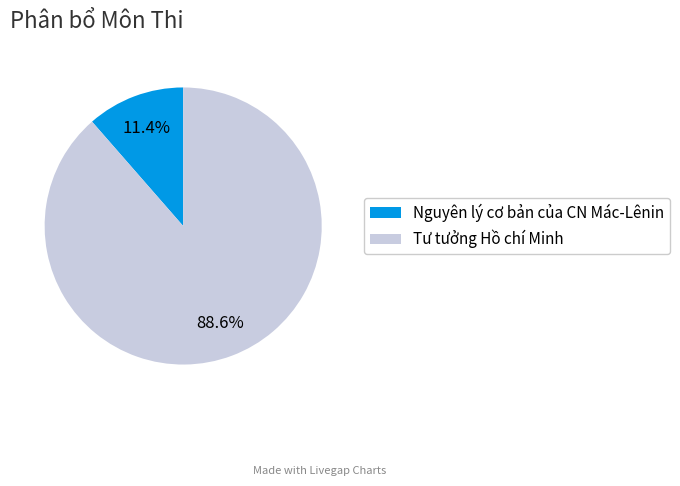

Which has a higher value, Nguyên lý cơ bản của CN Mác-Lênin or Tư tưởng Hồ chí Minh?

Tư tưởng Hồ chí Minh